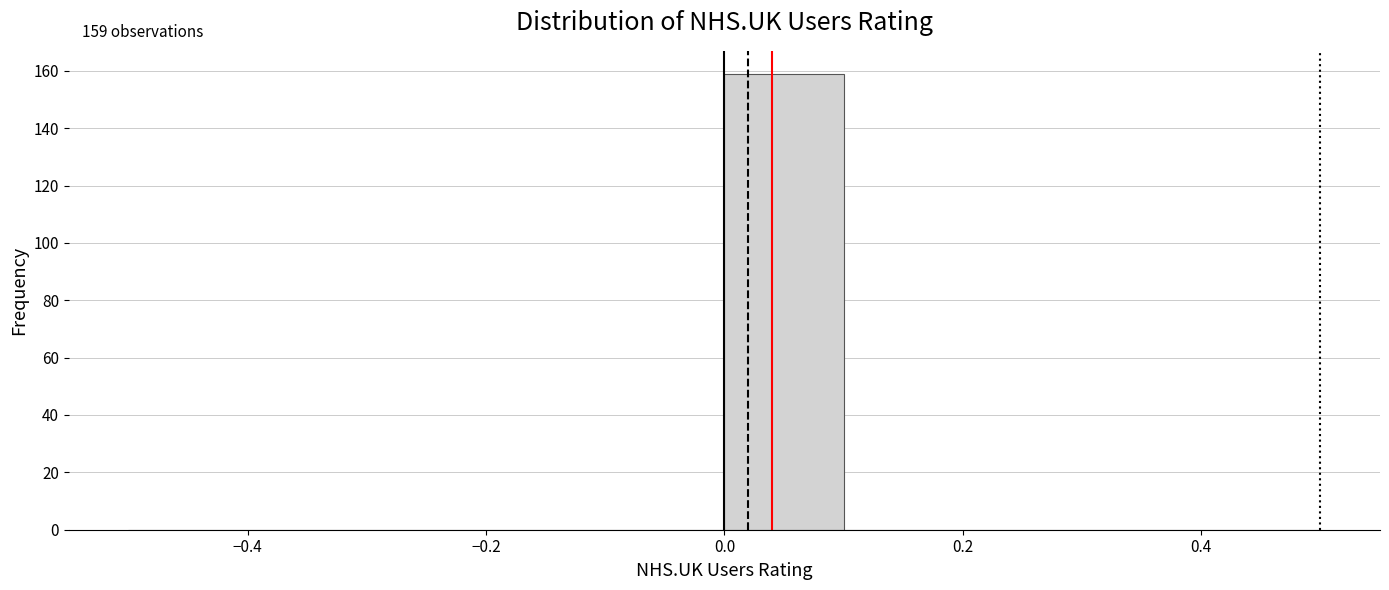

Which range on the x-axis has the tallest bar?

0.0 to 0.1